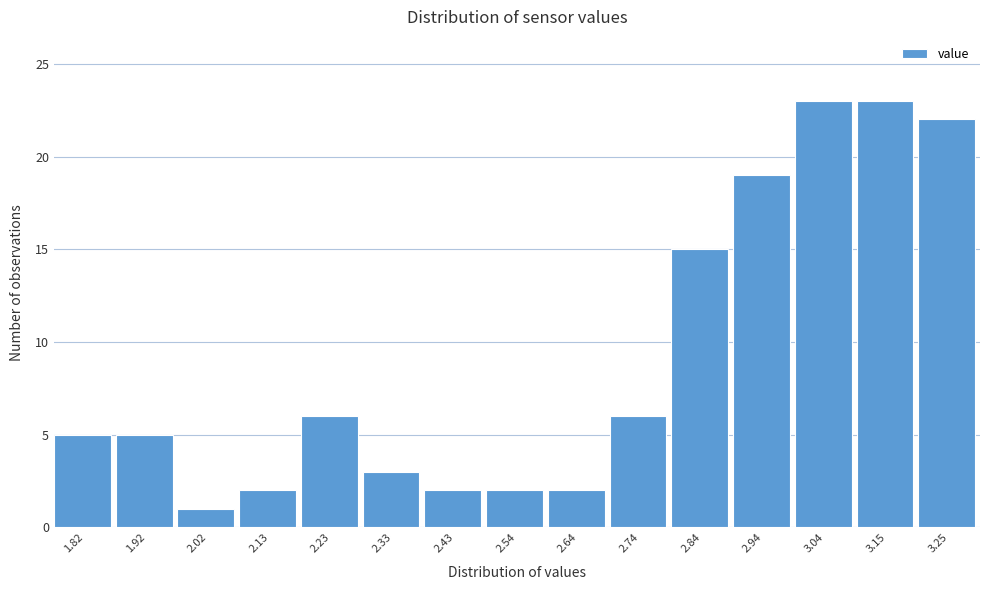

Reading left to right, list every bar in this chart as the range it spans on the x-axis followed by its height. Neither the bar edges nor the heights are printed on the chart, so give them approximately, as read against the axes.

1.770 to 1.872: 5
1.872 to 1.974: 5
1.974 to 2.076: 1
2.076 to 2.178: 2
2.178 to 2.280: 6
2.280 to 2.382: 3
2.382 to 2.484: 2
2.484 to 2.586: 2
2.586 to 2.688: 2
2.688 to 2.790: 6
2.790 to 2.892: 15
2.892 to 2.994: 19
2.994 to 3.096: 23
3.096 to 3.198: 23
3.198 to 3.300: 22